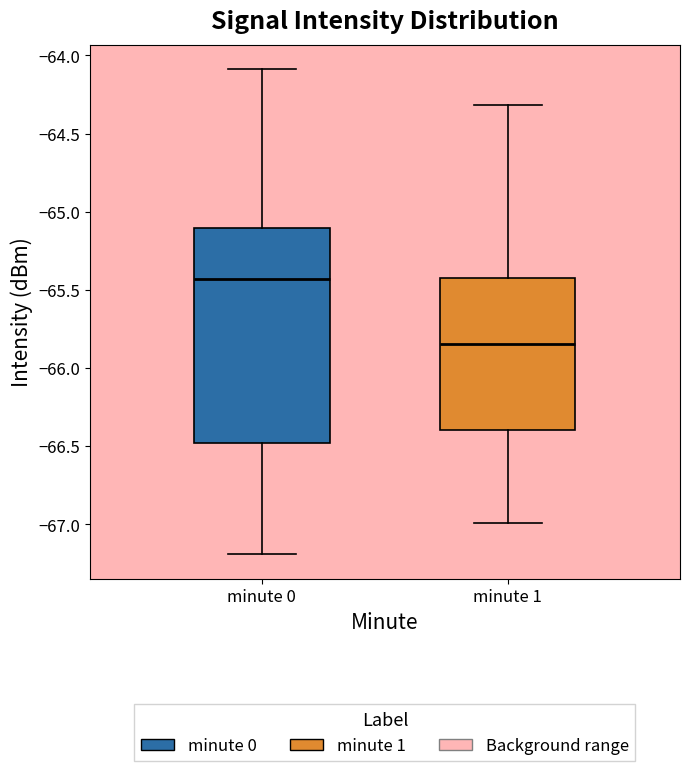

Which box's median line is the highest?

minute 0